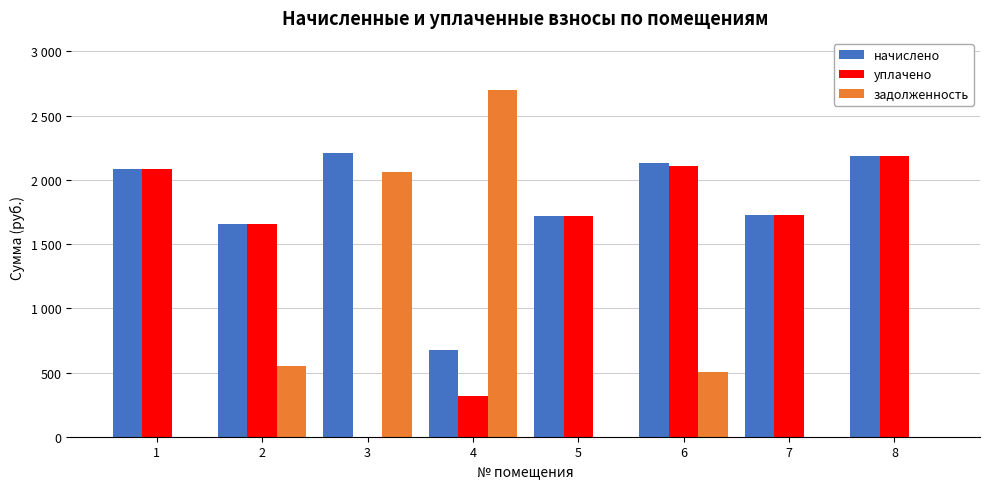

Reading left to right, what are all the values shown in this chart?

начислено: 1=2082.3	2=1657.0	3=2210.6	4=677.1	5=1719.4	6=2135.1	7=1730.3	8=2184.9
уплачено: 1=2082.3	2=1657.0	3=0.0	4=315.9	5=1719.4	6=2107.5	7=1730.3	8=2184.9
задолженность: 1=0.0	2=553.6	3=2060.7	4=2700.5	5=0.7	6=503.7	7=1.4	8=0.0